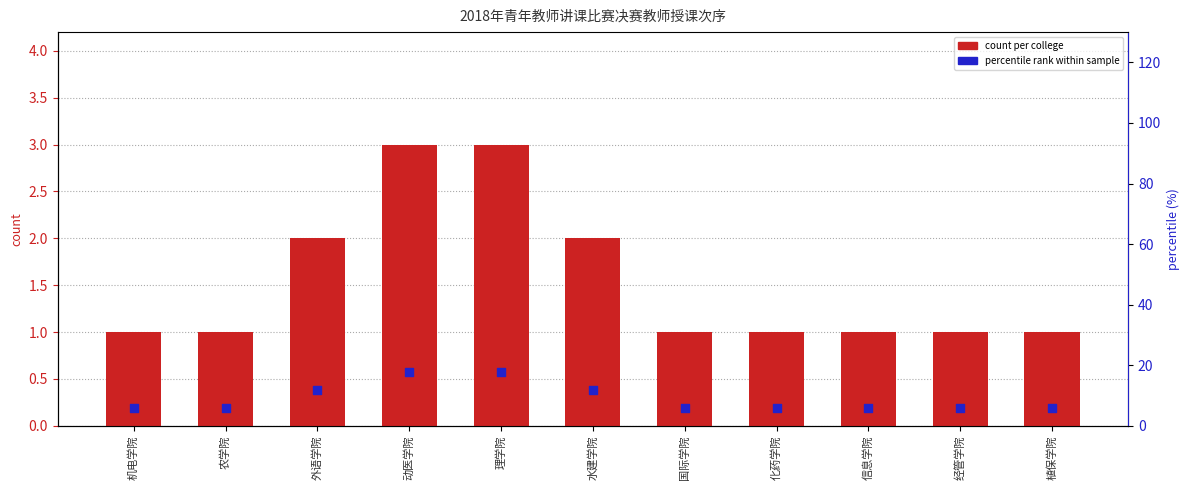

What is the total value across all series at 动医学院?

20.6